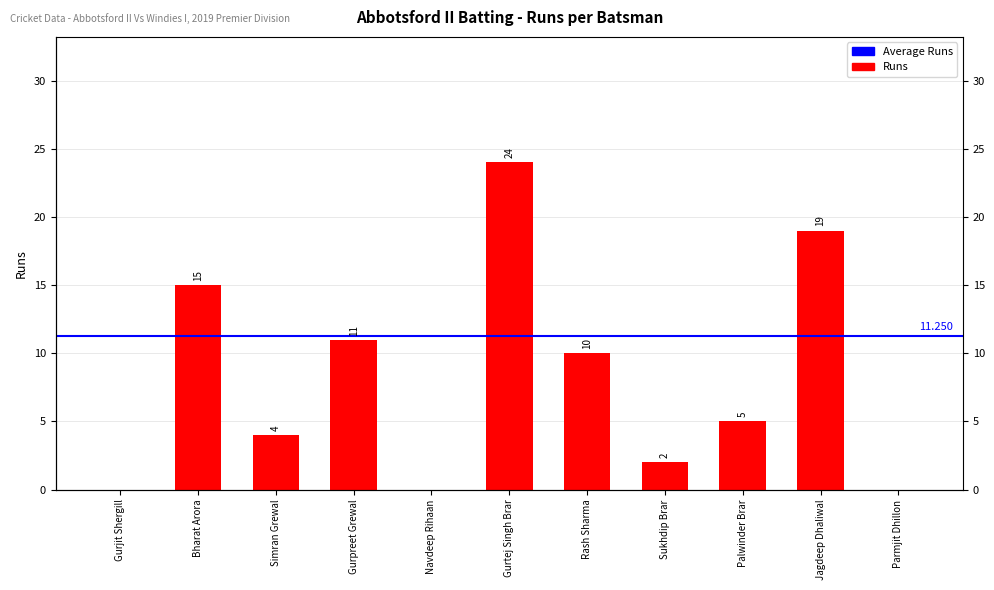

What is the greatest value displayed?

24